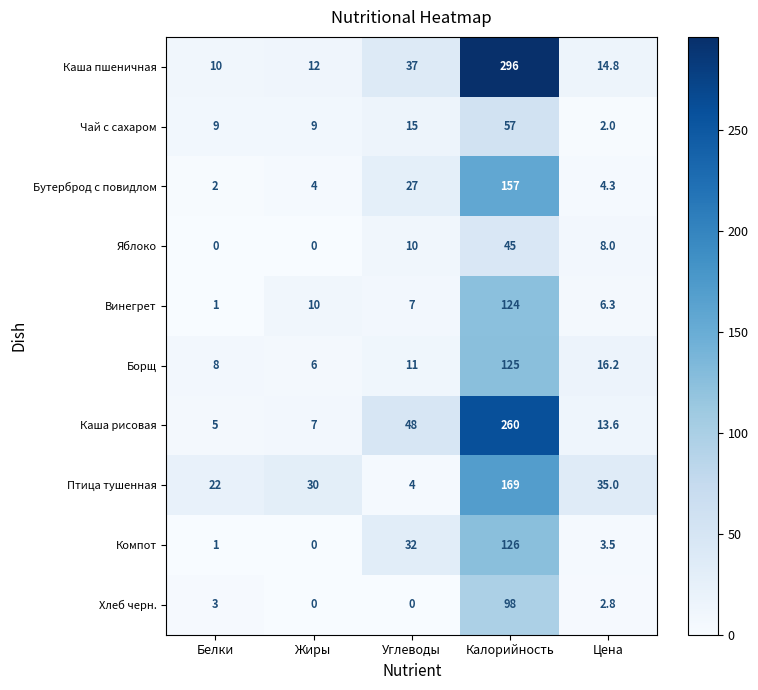

Between Белки and Жиры, which series saw the biggest shift?

Винегрет